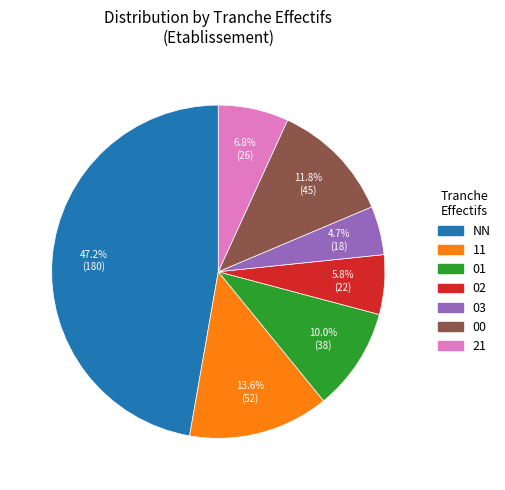

Is NN the majority of the pie?

No